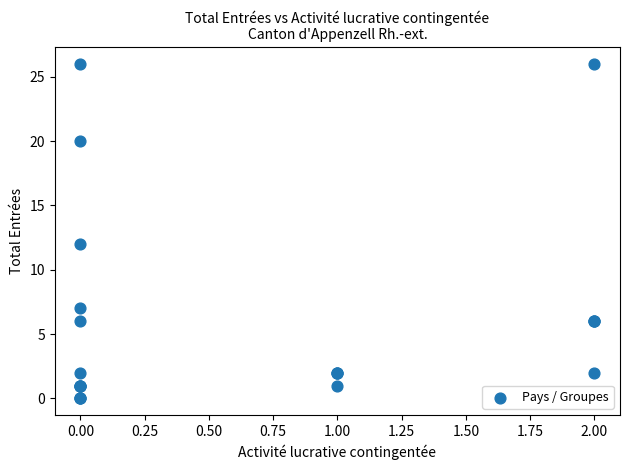

What Y value in the scatter plot is closest to 13?

12